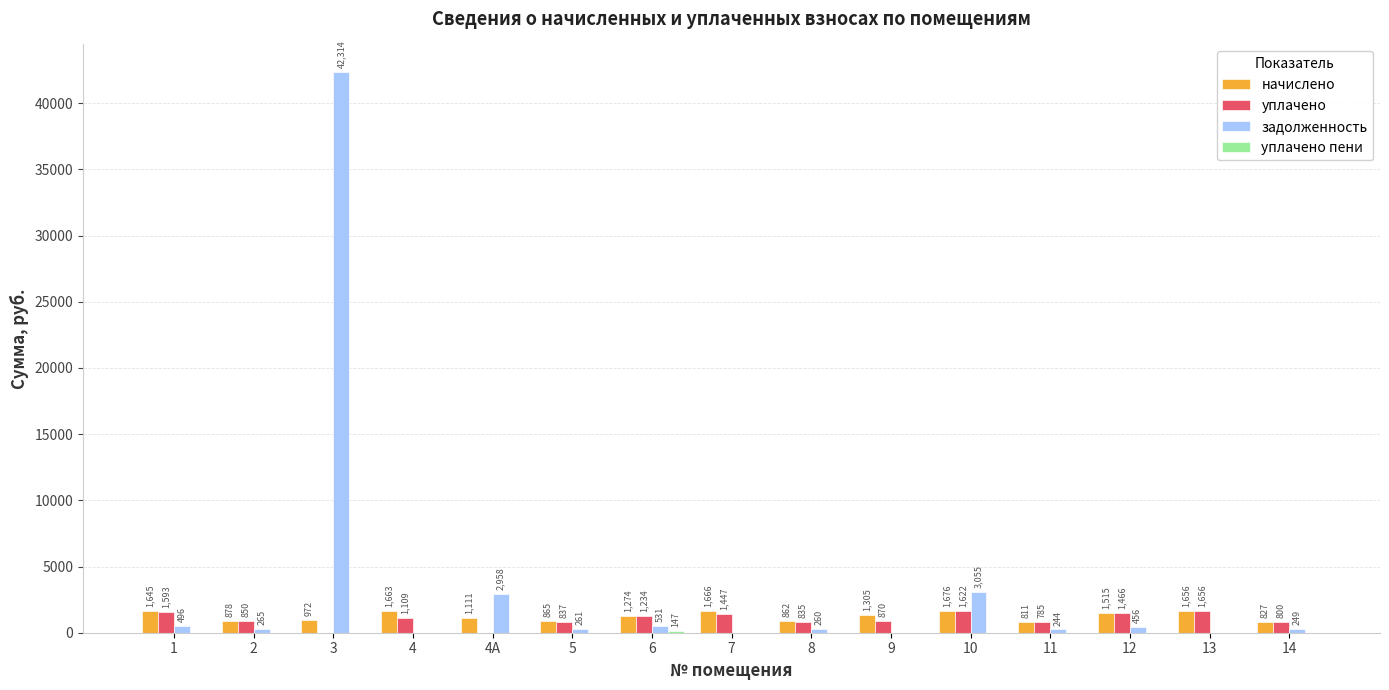

Which series has the largest range (max minus min)?

задолженность